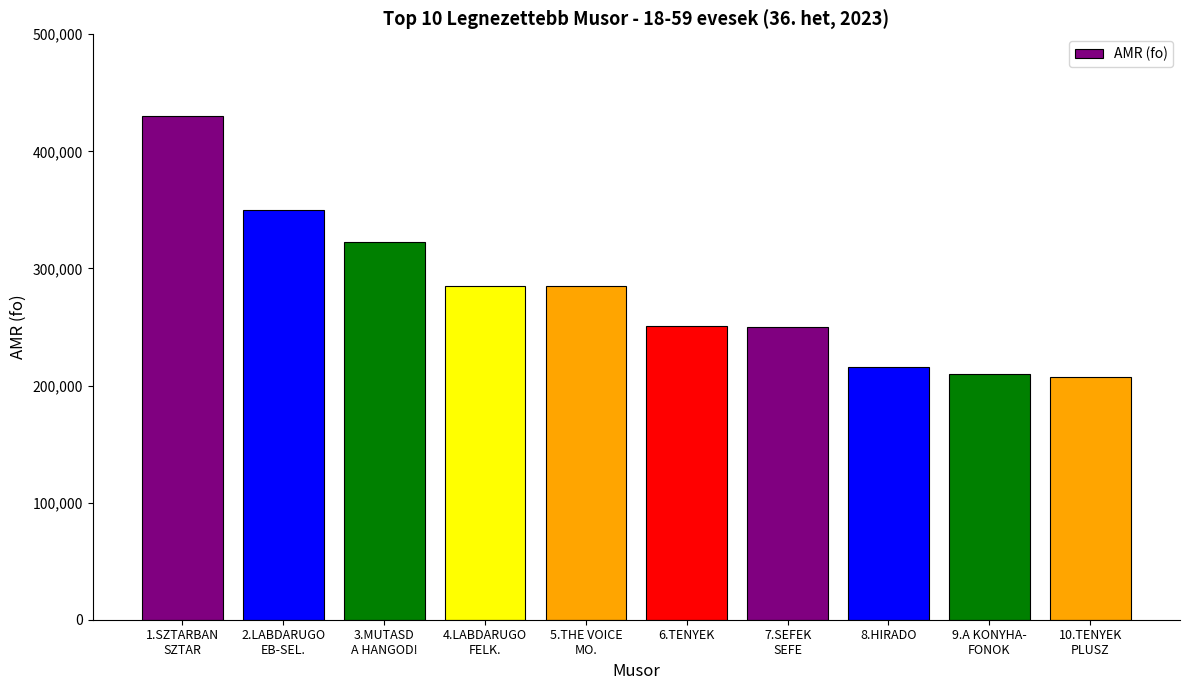

What is the average value?

280569